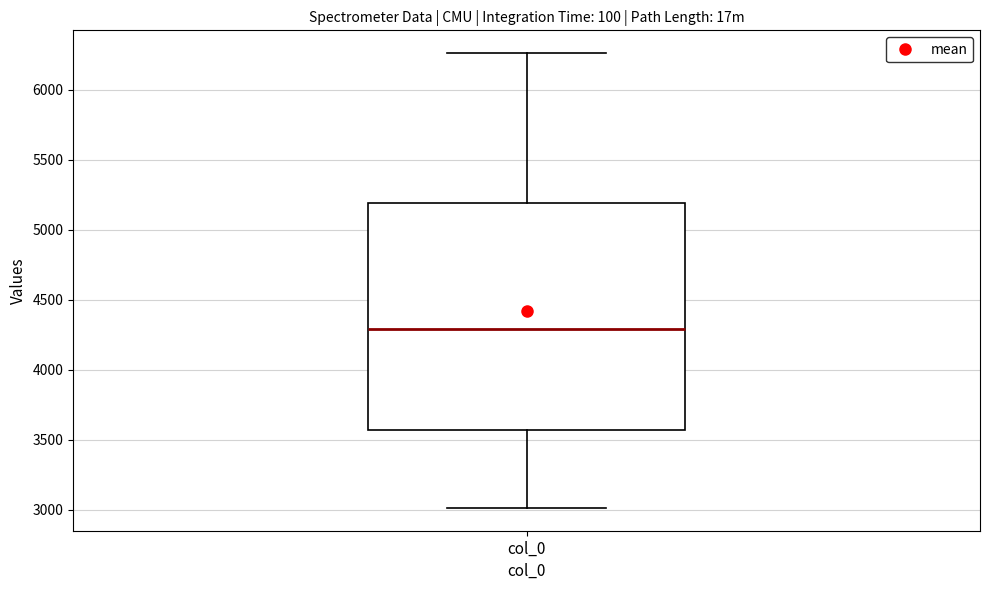

Transcribe this box plot: give where the median line is, the range the box spans, and where the two whiskers end, as read against the y-axis. The values are not printed on the chart, so give them approximately, as read against the axis.

median 4300, box 3550 to 5200, whiskers 3000 to 6250